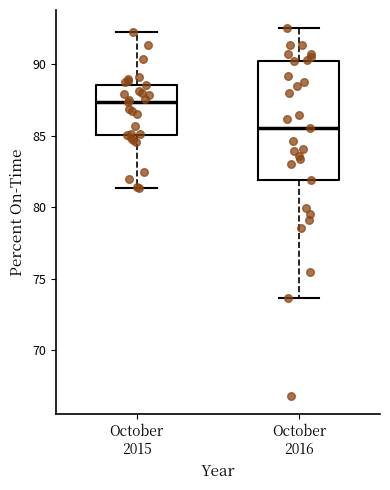

Comparing the boxes themselves (not the whiskers), which one is the tallest?

October 2016